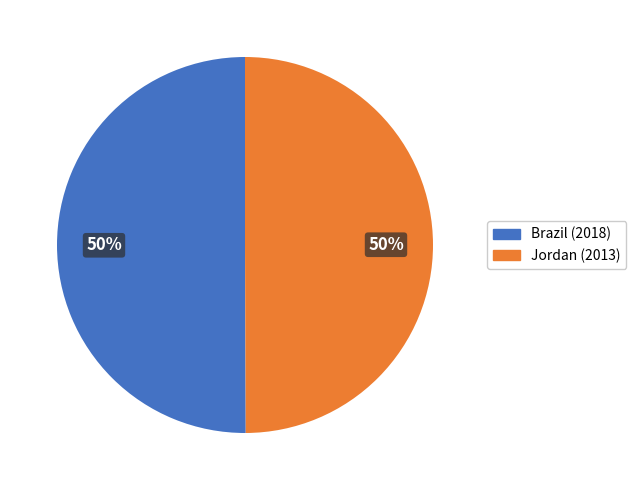

To the nearest percent, what is the average slice percentage?

50%